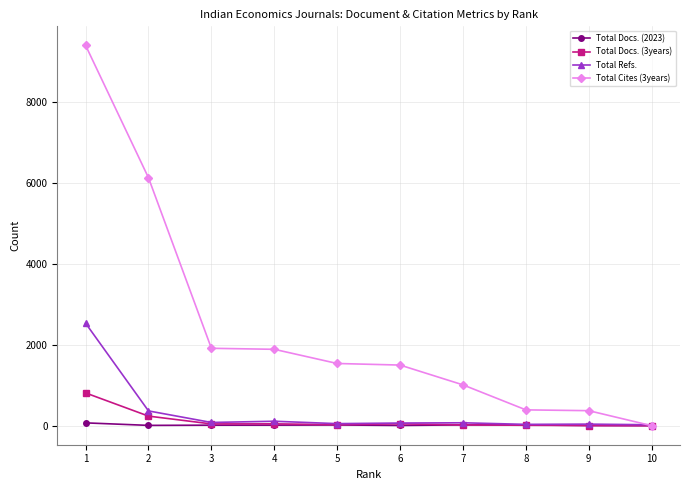

The value of Total Refs. at 4 is 110. True or false?

True